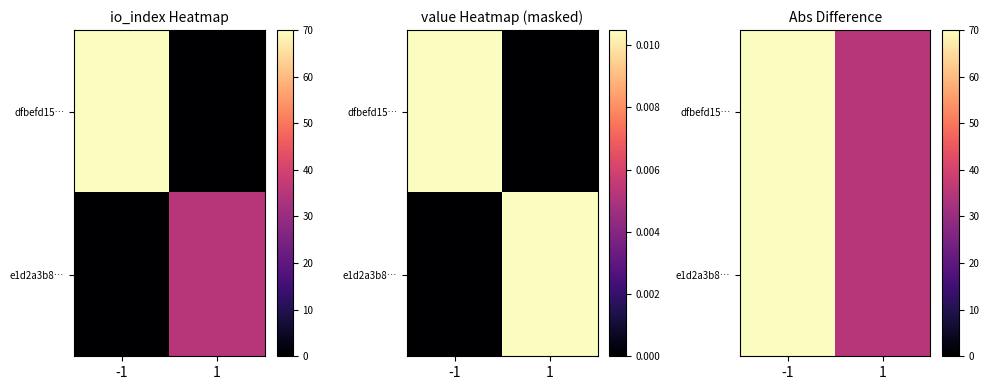

List the series in order of their peak value, highest first.

dfbefd15…, e1d2a3b8…